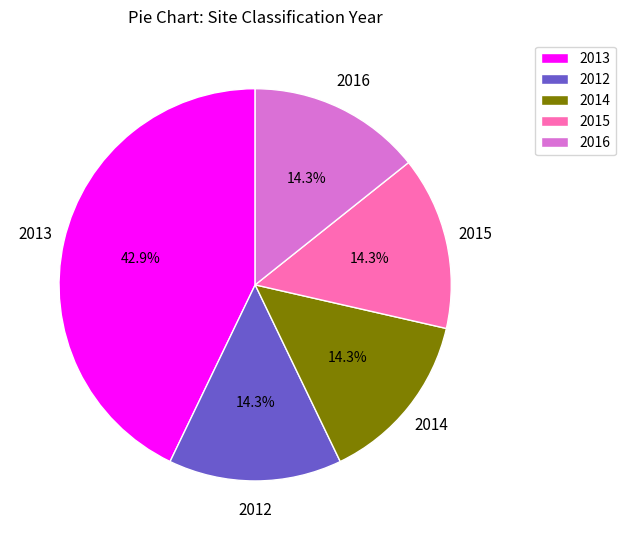

How many segments does this pie chart have?

5